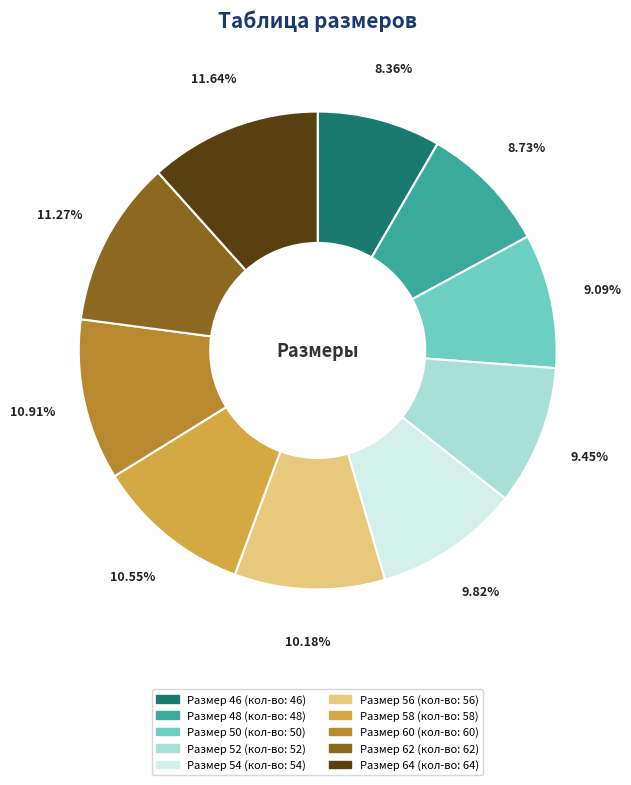

Is there a majority slice in this chart?

No